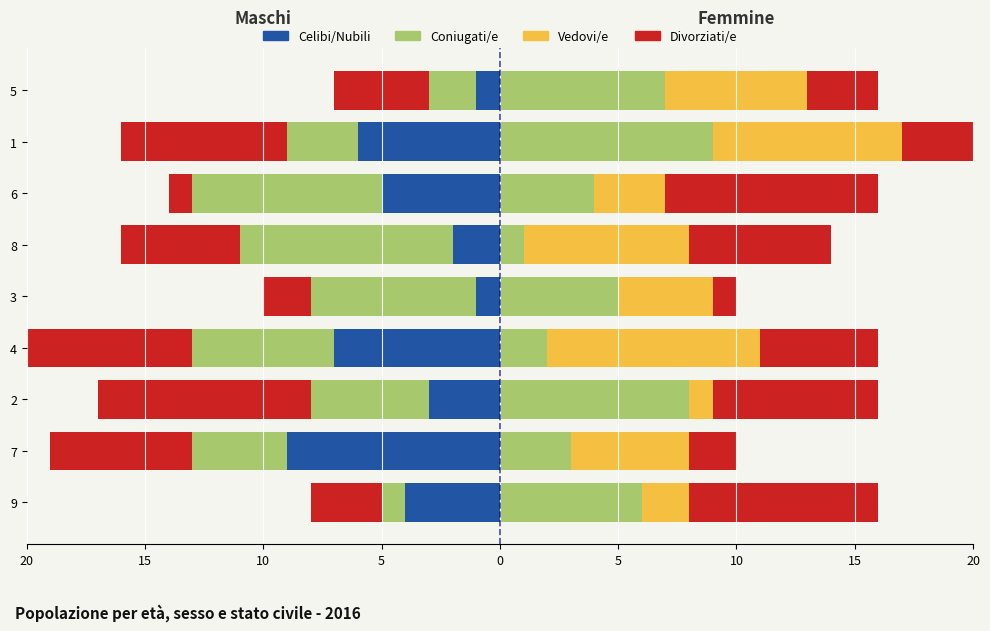

How many bars are there in total?

36